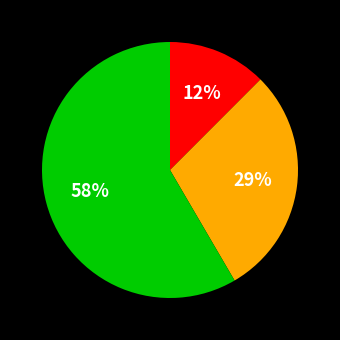

Is there a majority slice in this chart?

Yes